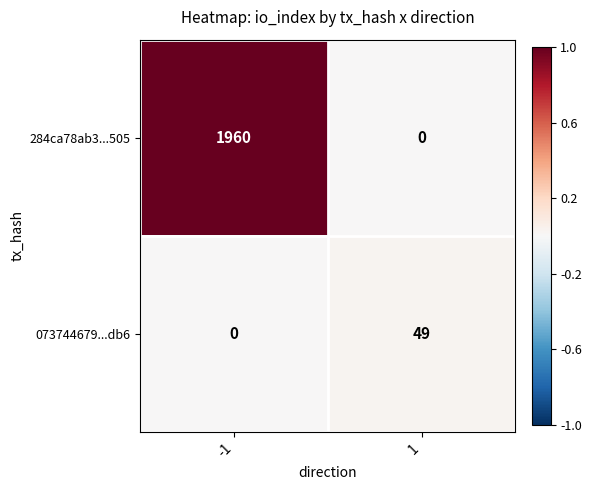

True or false: 073744679...db6 has a value of 16 at -1.

False